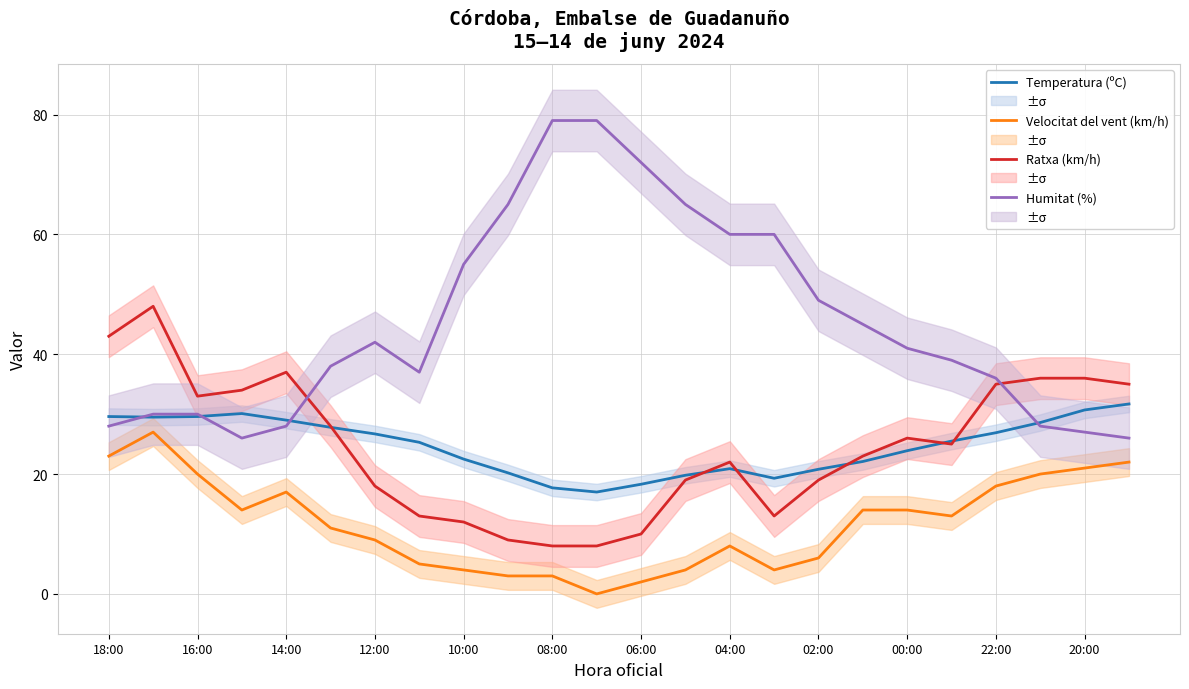

In Temperatura (ºC), how many points are lower than both neighbors (excluding endpoints)?

3